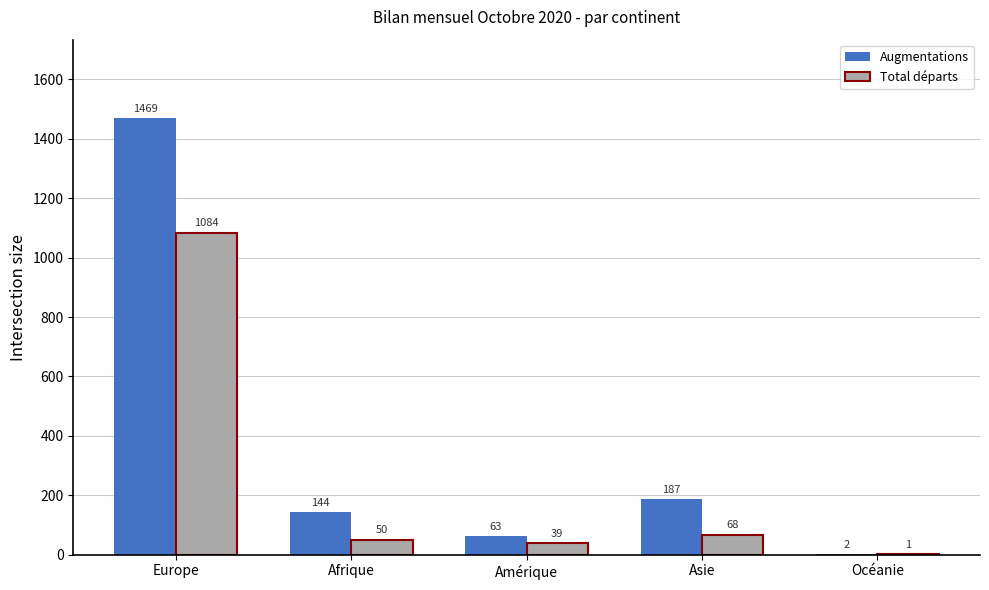

What is the spread (max minus min) of values at Océanie?

1